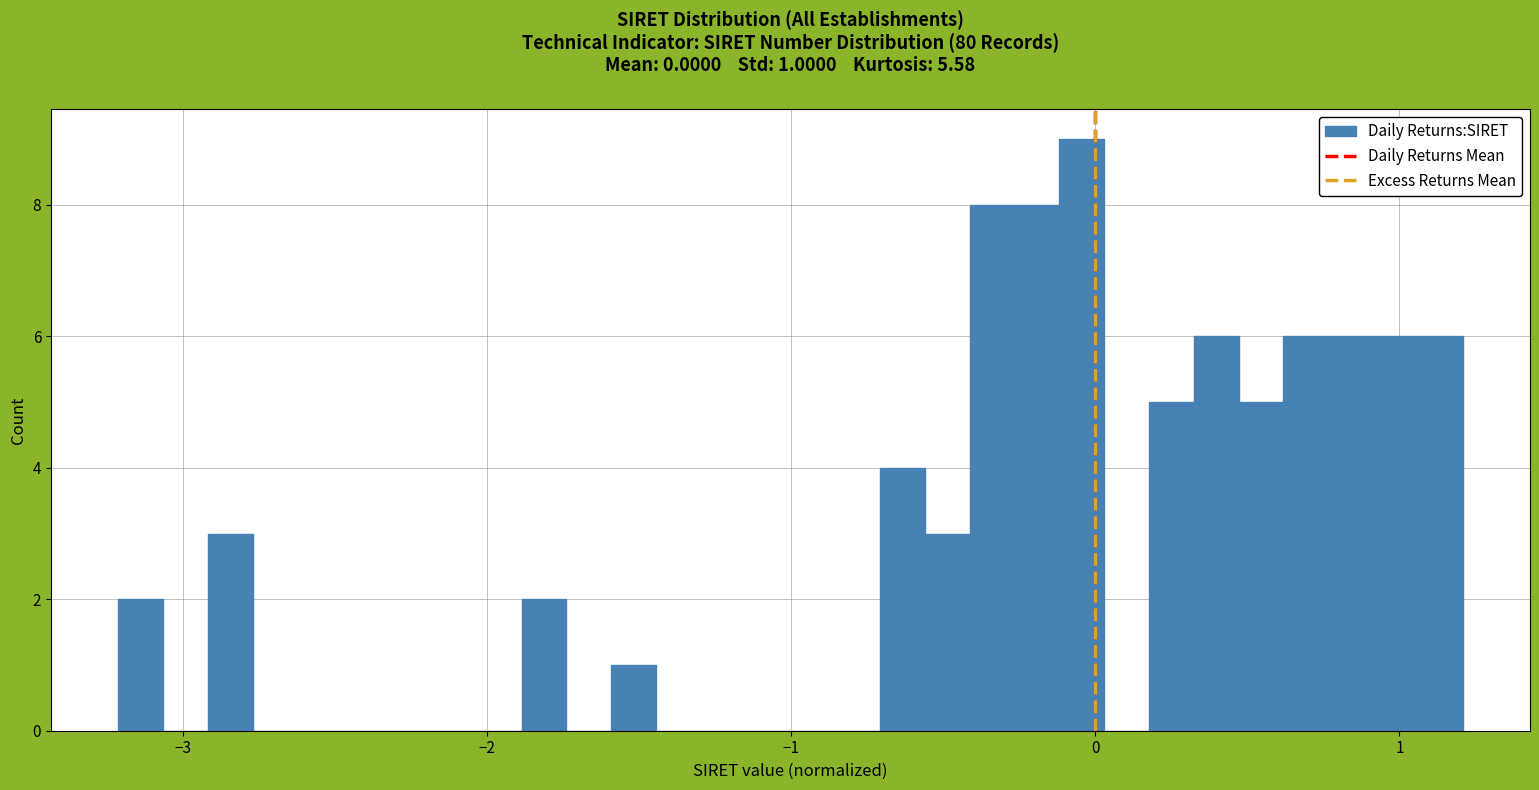

Around what value on the x-axis is the tallest bar? Give the approximate position of its centre, as read against the axis.

0.0